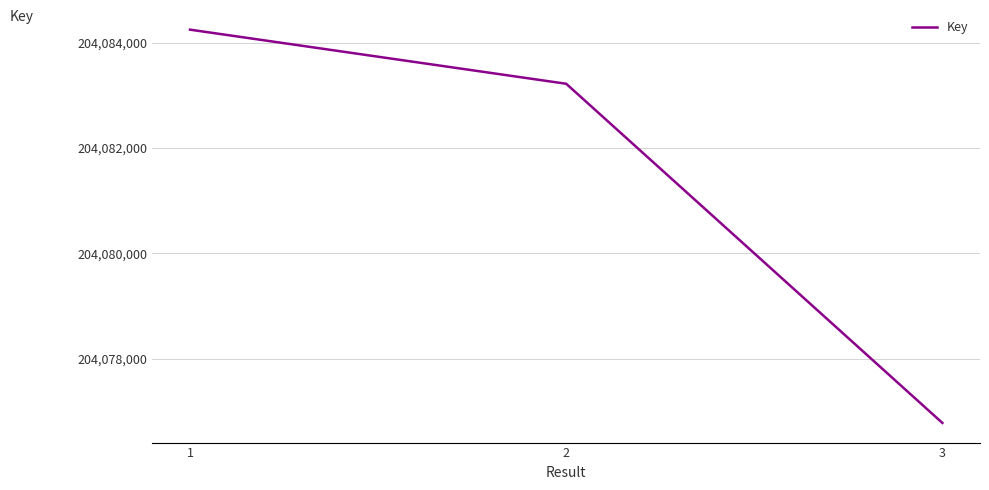

List the labels in order of value, largest first.

1, 2, 3